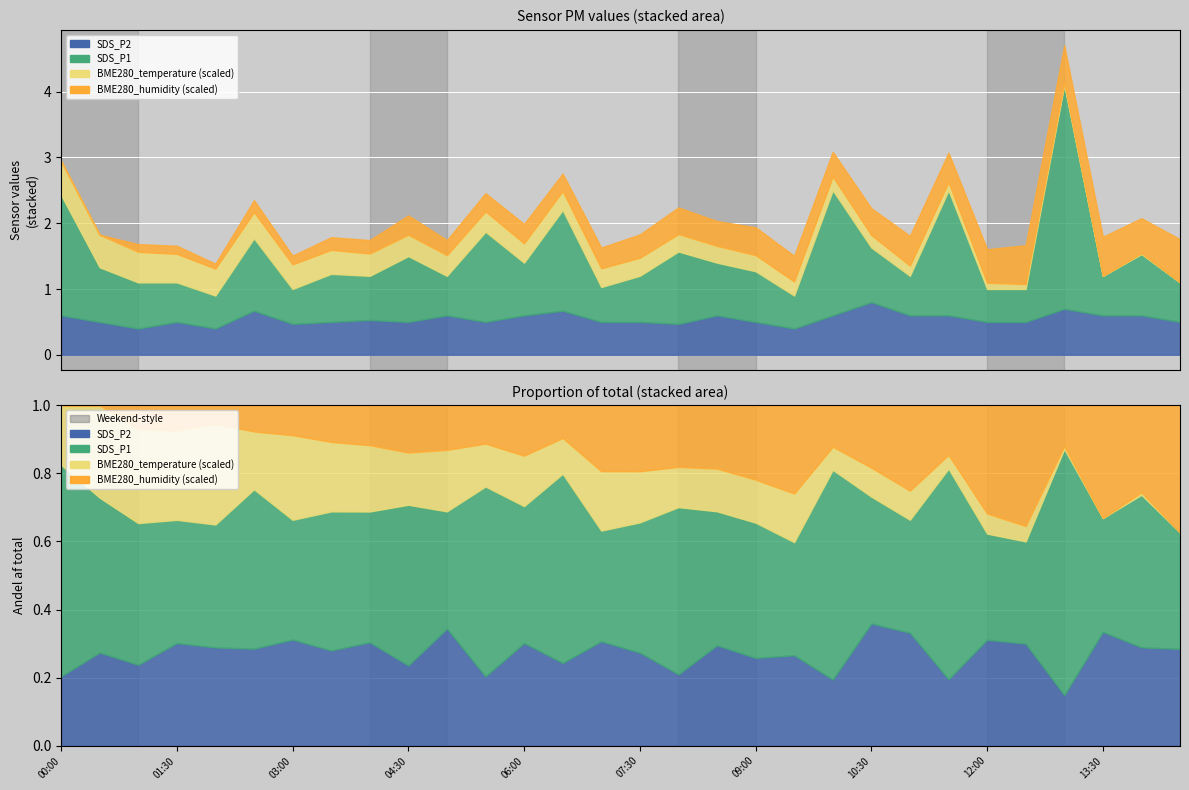

True or false: BME280_temperature and SDS_P1 intersect in this chart.

False